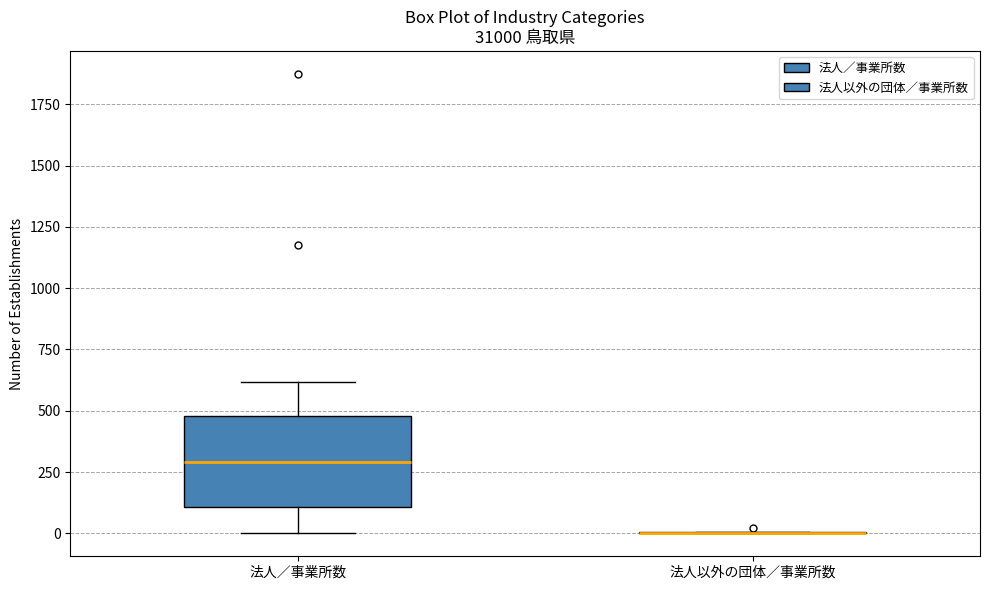

Reading left to right, read every box against the y-axis: the position of its median line, the range the box covers, and the ends of its whiskers. The values are not printed on the chart, so give them approximately, as read against the axis.

法人／事業所数: median 300, box 100 to 500, whiskers 0 to 600
法人以外の団体／事業所数: box collapsed to a line at 0, whiskers 0 to 0